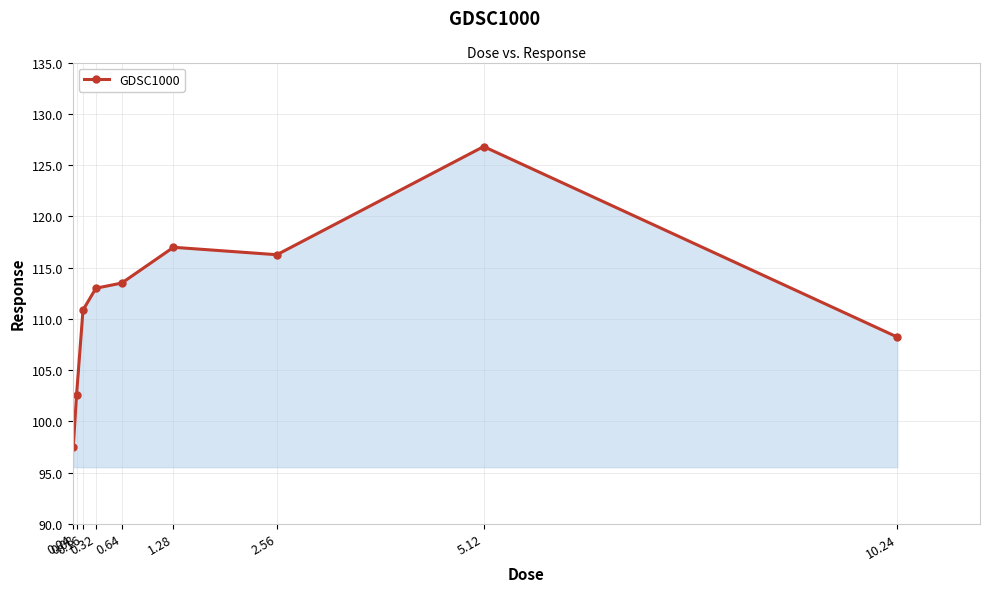

At which label does the data first exceed 112?

0.32